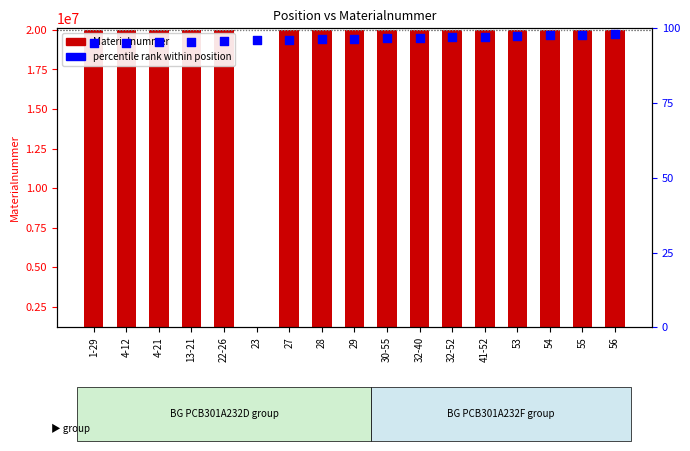

Between 4-12 and 56, which is larger?

4-12